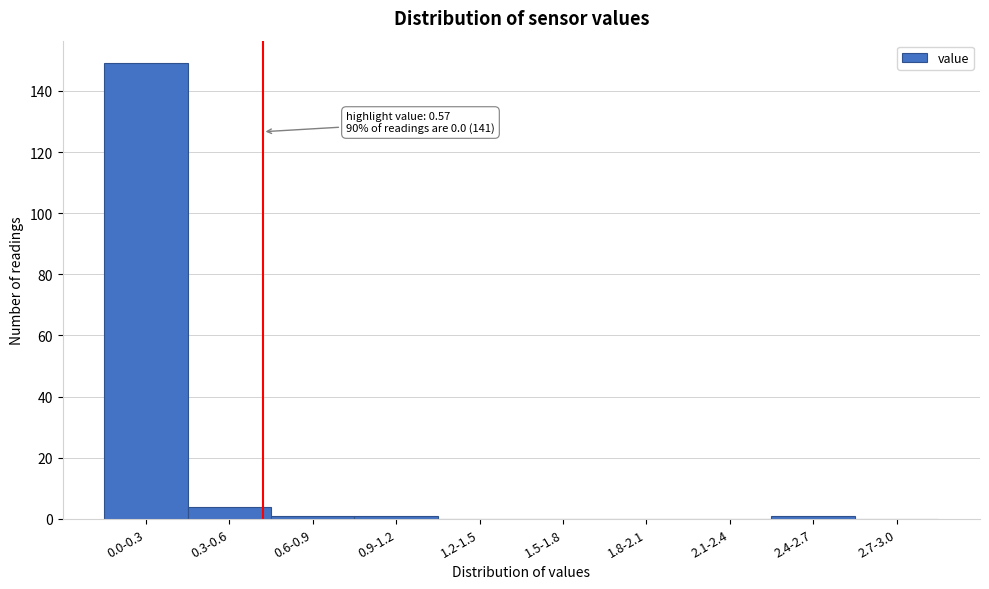

Reading left to right, extract all data points from this chart.

0.0-0.3=149	0.3-0.6=4	0.6-0.9=1	0.9-1.2=1	1.2-1.5=0	1.5-1.8=0	1.8-2.1=0	2.1-2.4=0	2.4-2.7=1	2.7-3.0=0